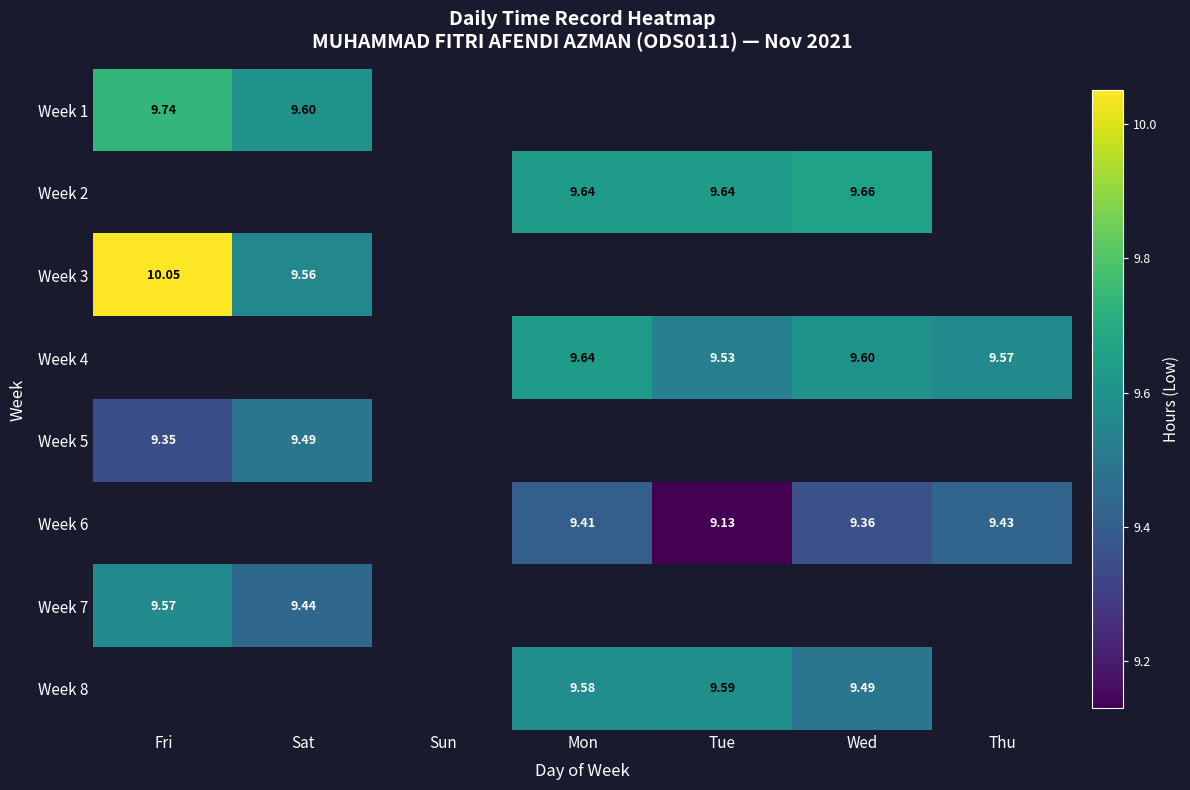

Is the value of Week 7 at Wed greater than the value of Week 3 at Tue?

No